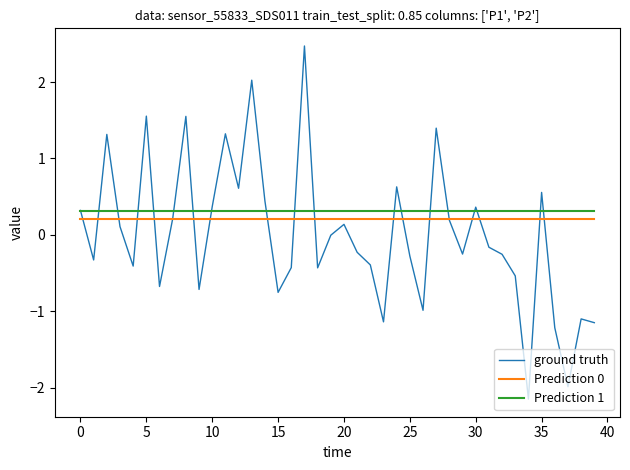

Does the chart have visible grid lines?

No